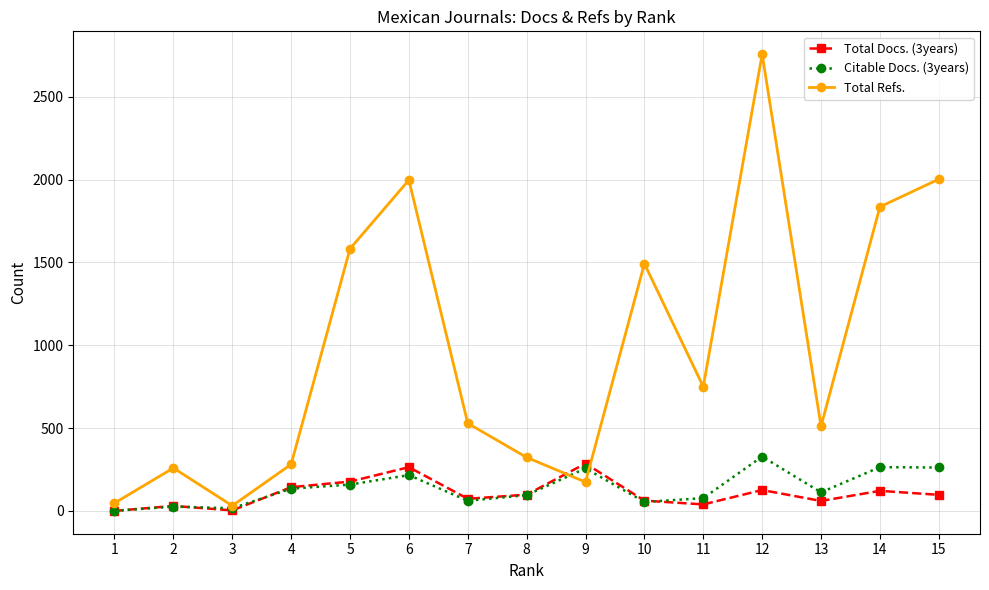

True or false: Total Refs. has more than 1 interior local peaks.

True